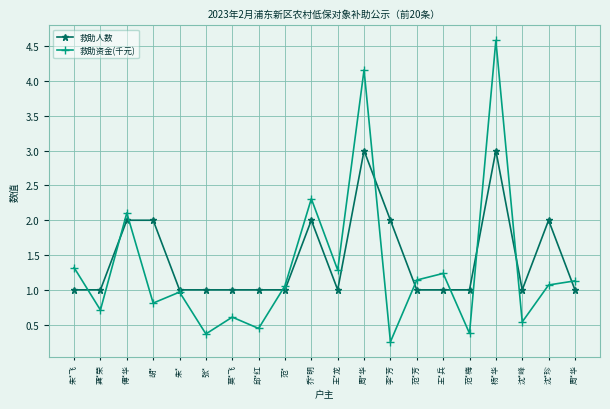

What is the spread (max minus min) of values at 范*芳?

0.1